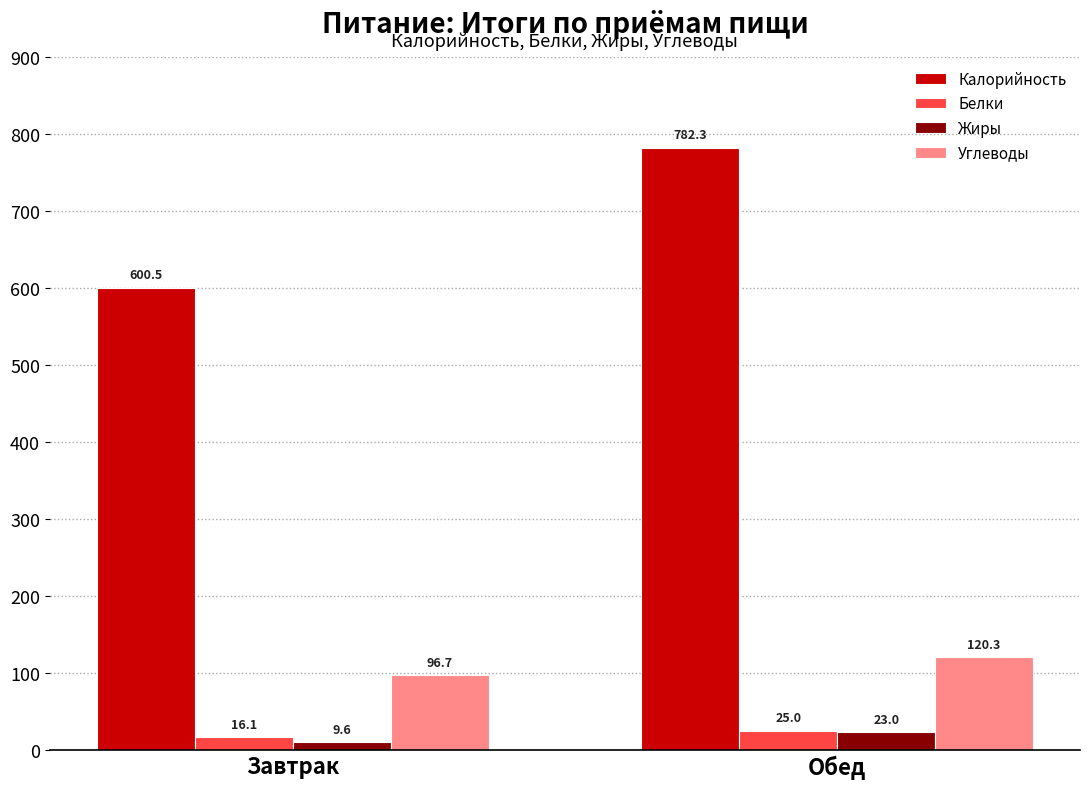

Which series has the largest range (max minus min)?

Калорийность